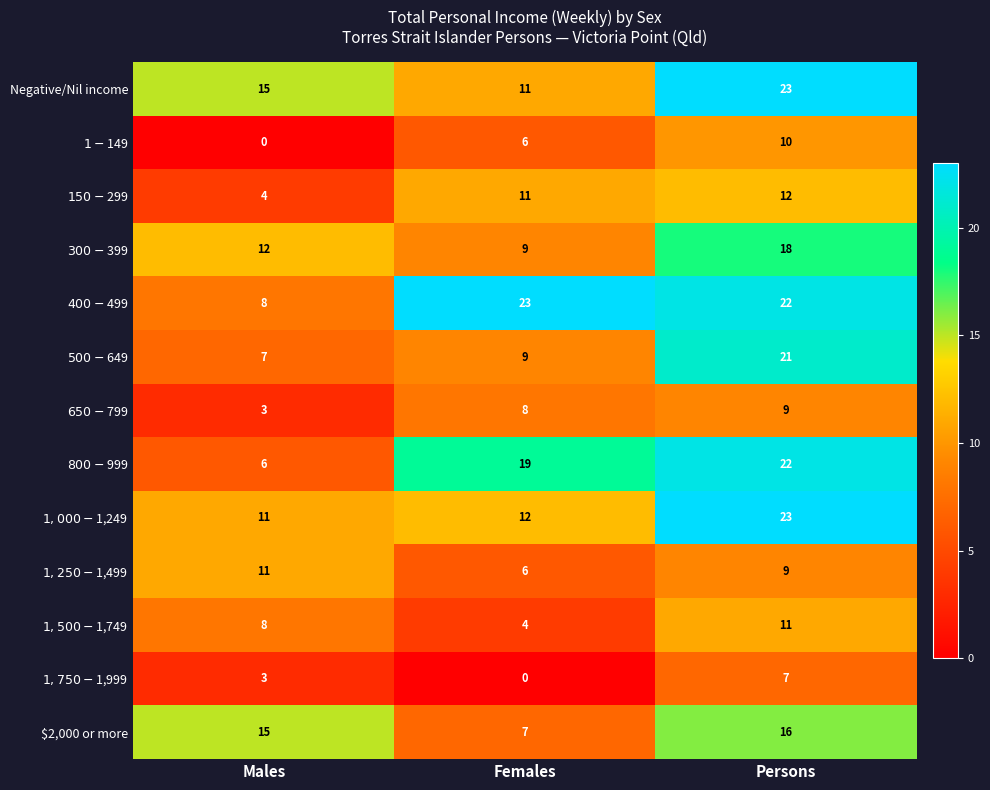

At how many categories does at least one series exceed 5?

3